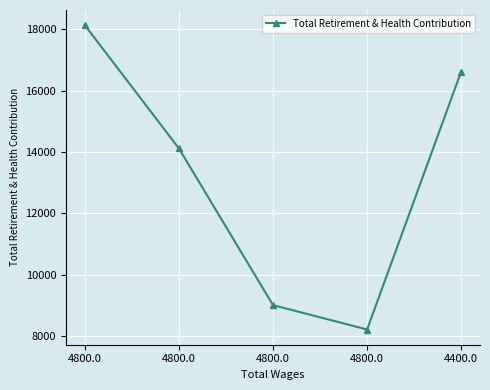

How many values are below 14117?

2